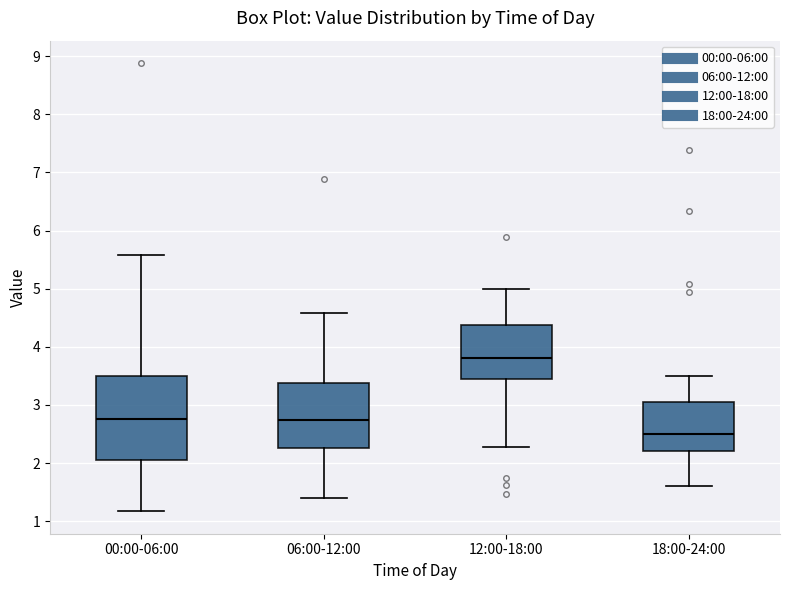

Comparing the boxes themselves (not the whiskers), which one is the tallest?

00:00-06:00